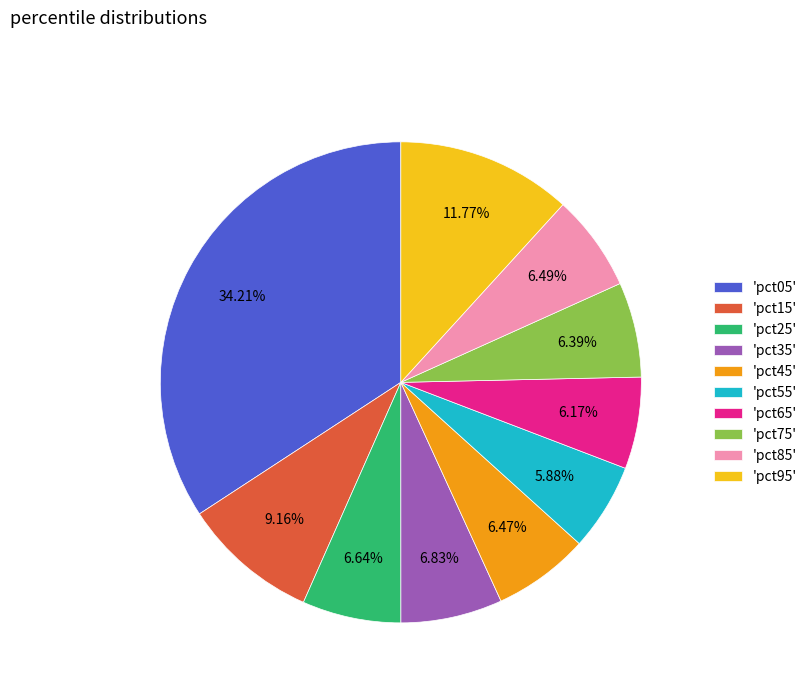

Does 'pct95' represent more than half of the total?

No